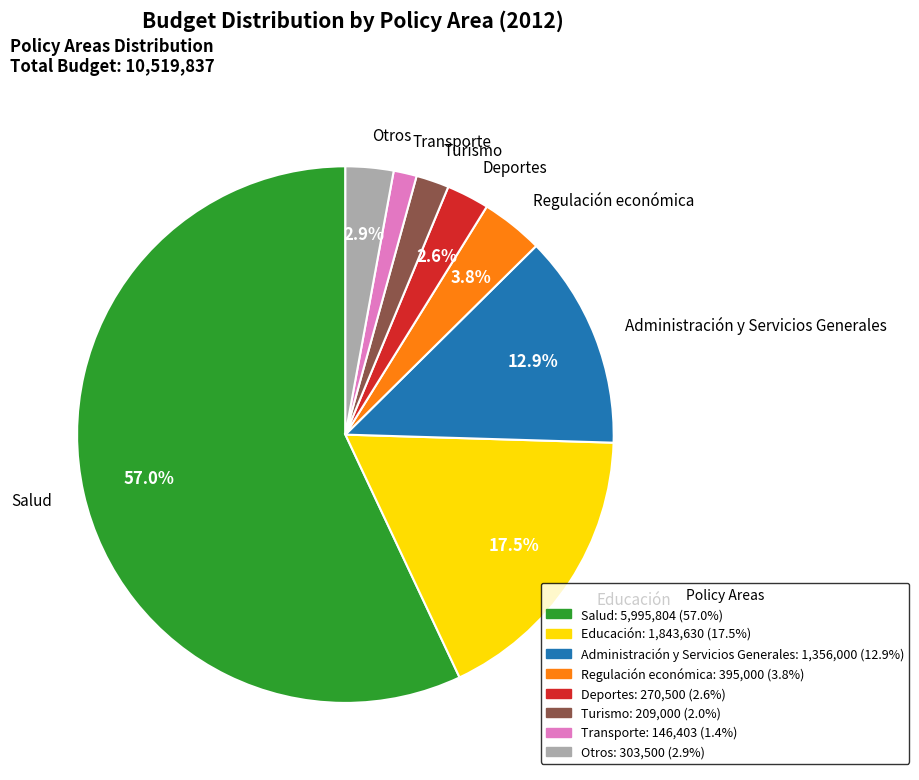

What is the ratio of the value at Deportes to the value at Otros?

0.9